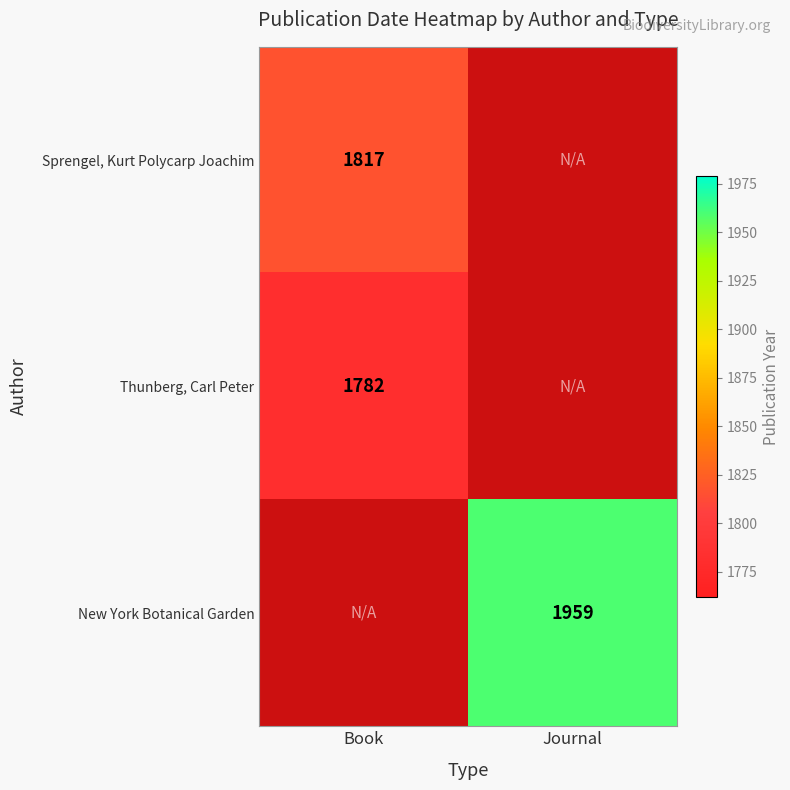

What is the difference between the highest and lowest values at Book?

35.0